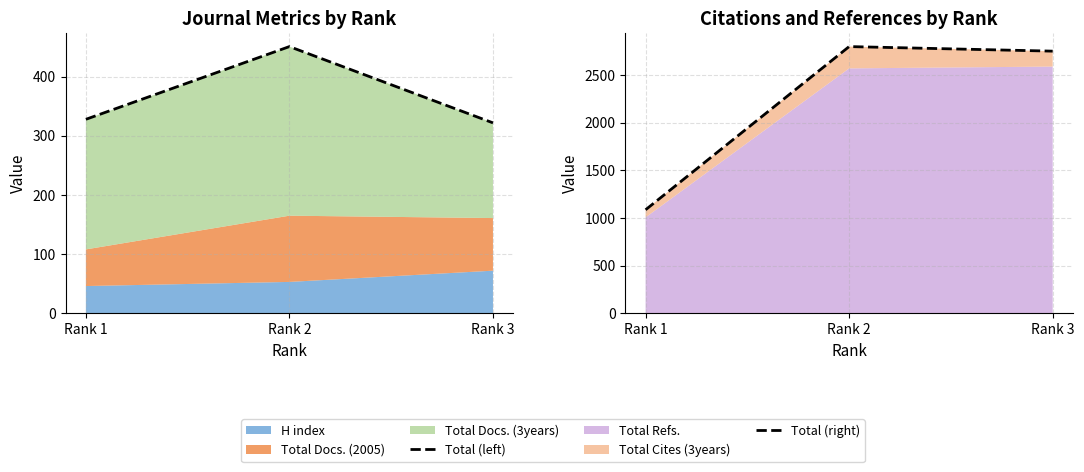

At how many categories does at least one series exceed 1982?

2